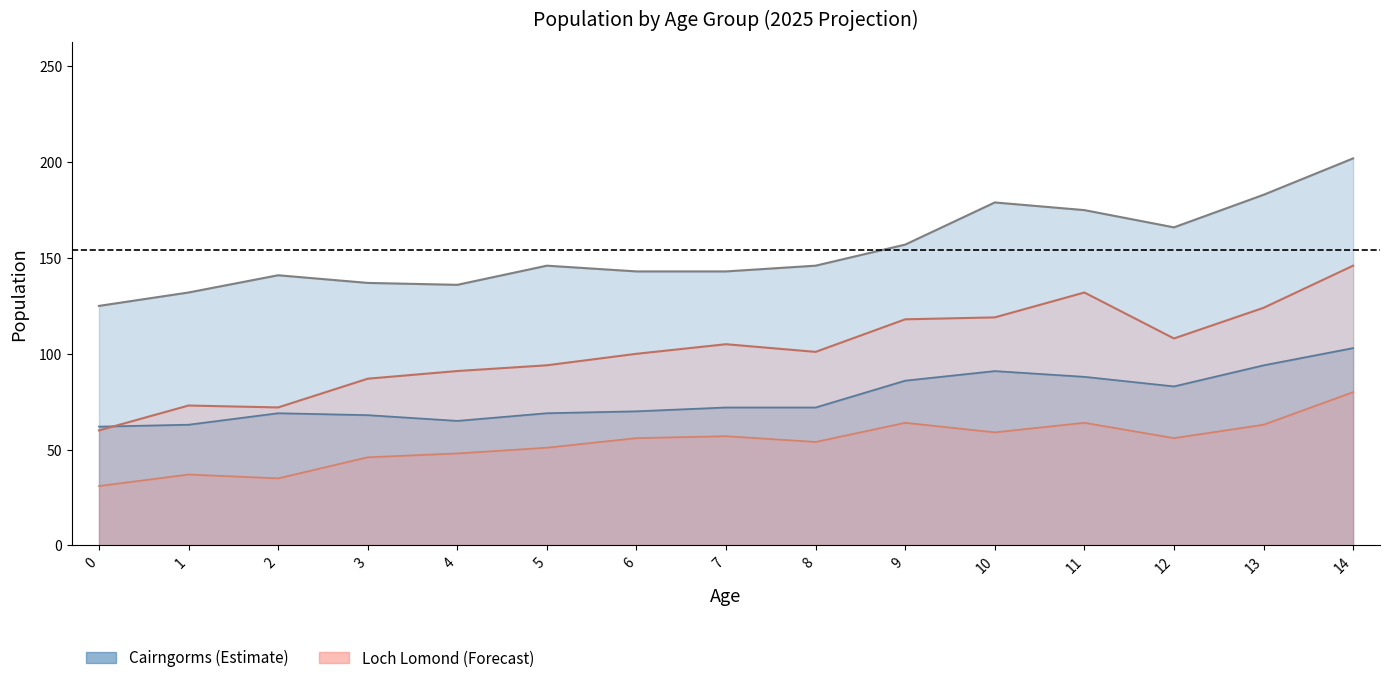

What is the sum of all LochLomond_females values?

1530